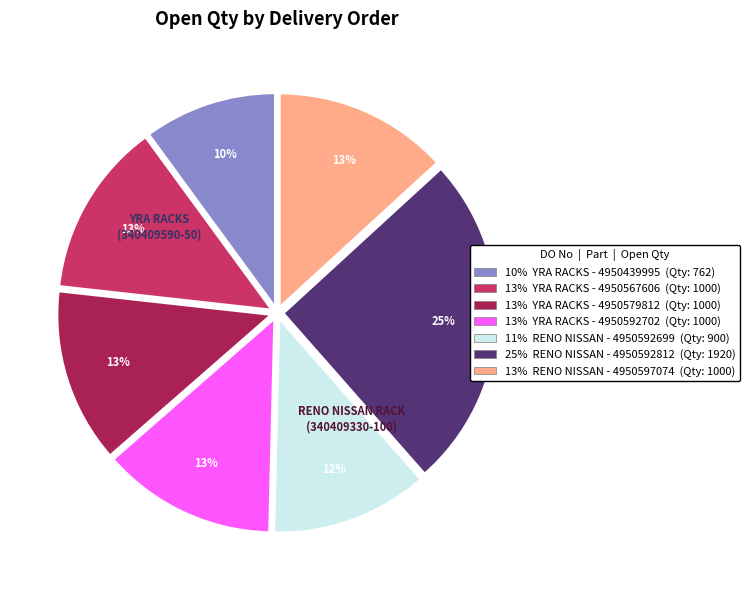

Is there a majority slice in this chart?

No